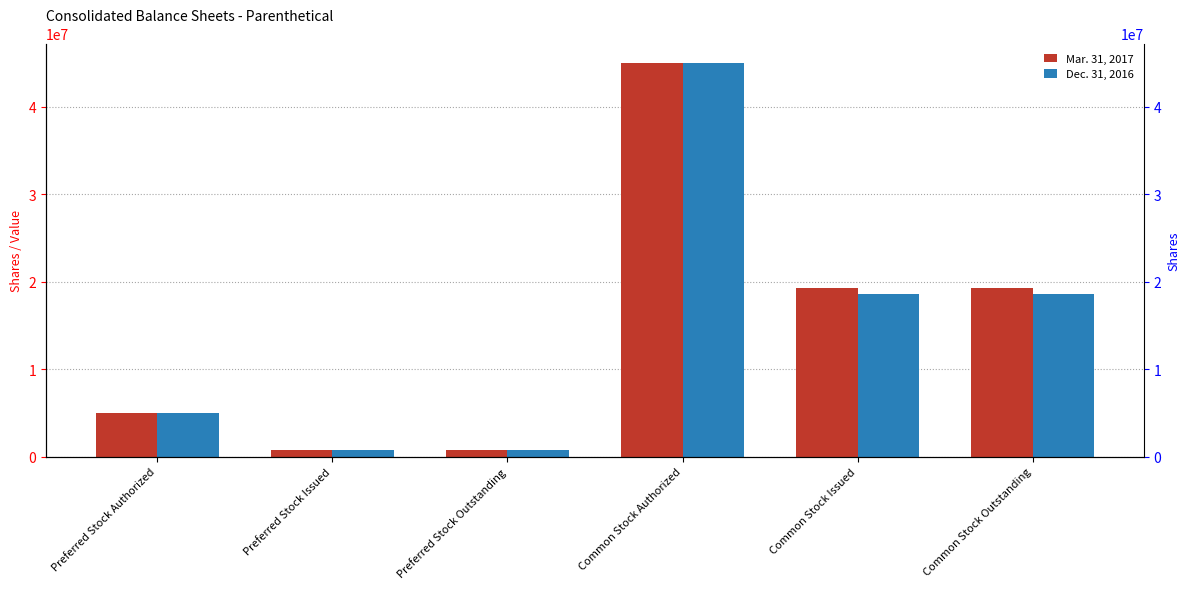

What is the sum of all Mar. 31, 2017 values?

89975628